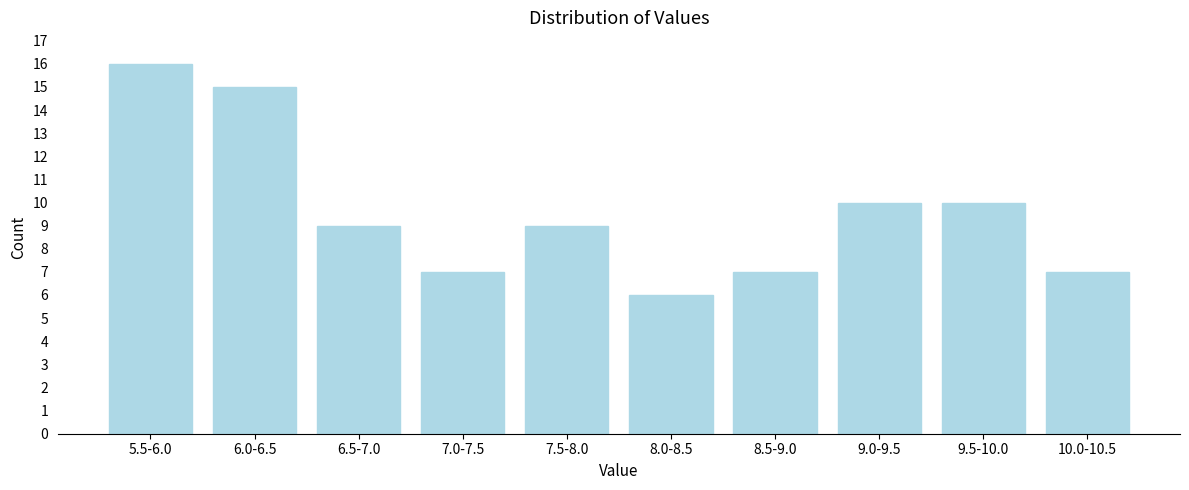

Reading left to right, list all the values displayed in this chart.

16	15	9	7	9	6	7	10	10	7